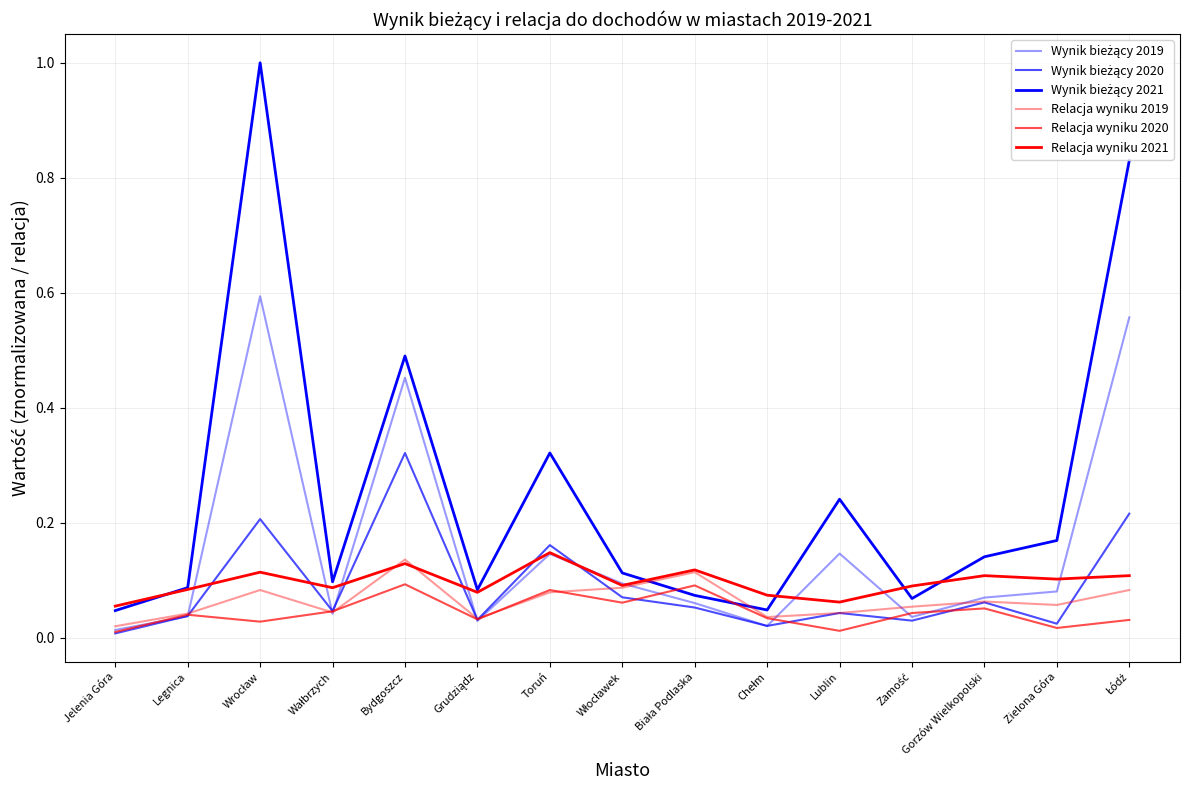

What is the sum of all Wynik bieżący 2019 values?

2.4